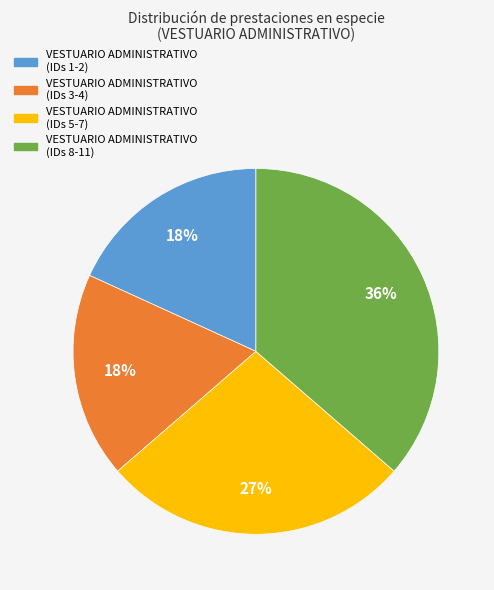

Is there any slice that represents more than half of the pie?

No